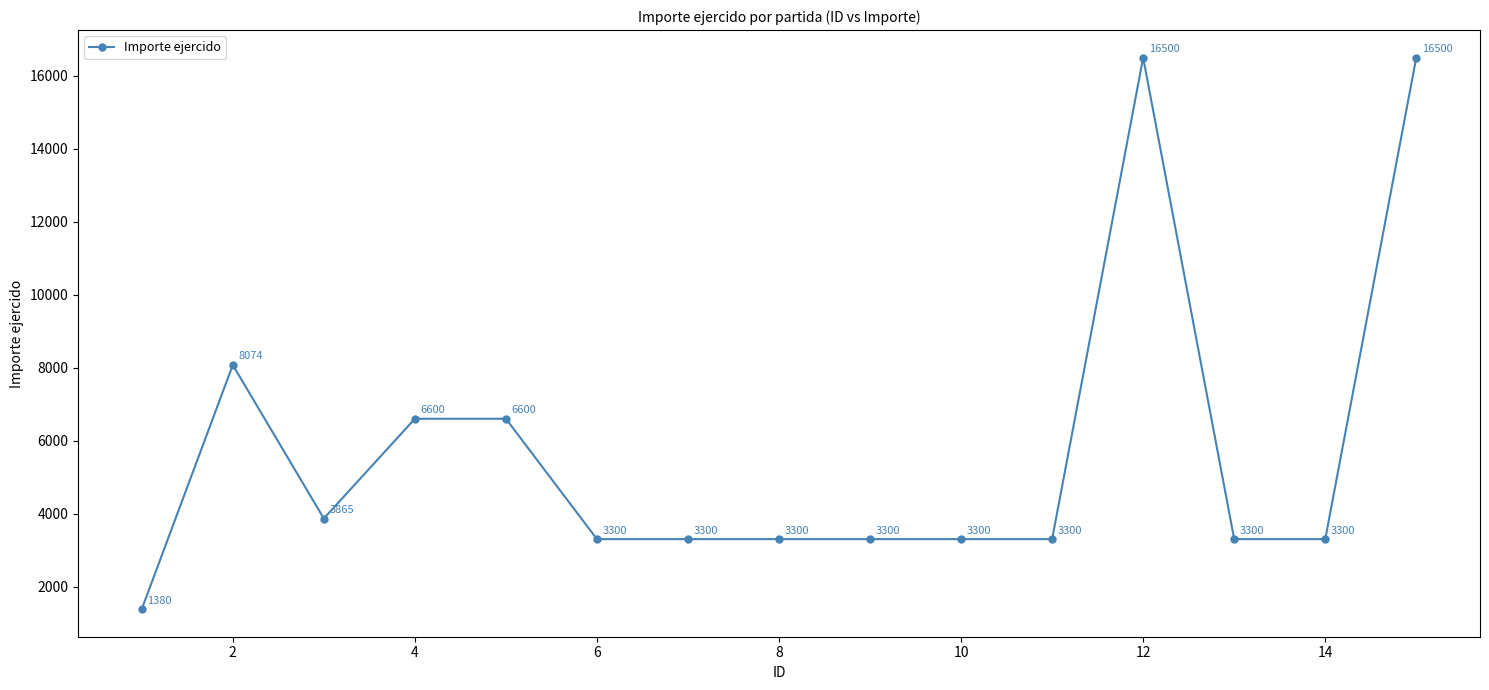

What is the maximum value shown in the chart?

16500